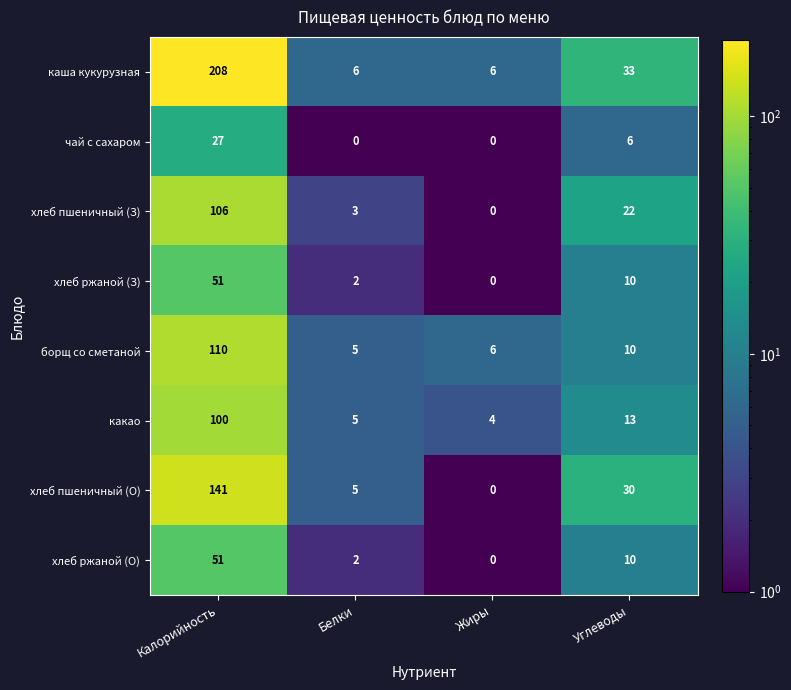

The какао series shows 6 at Углеводы. True or false?

False